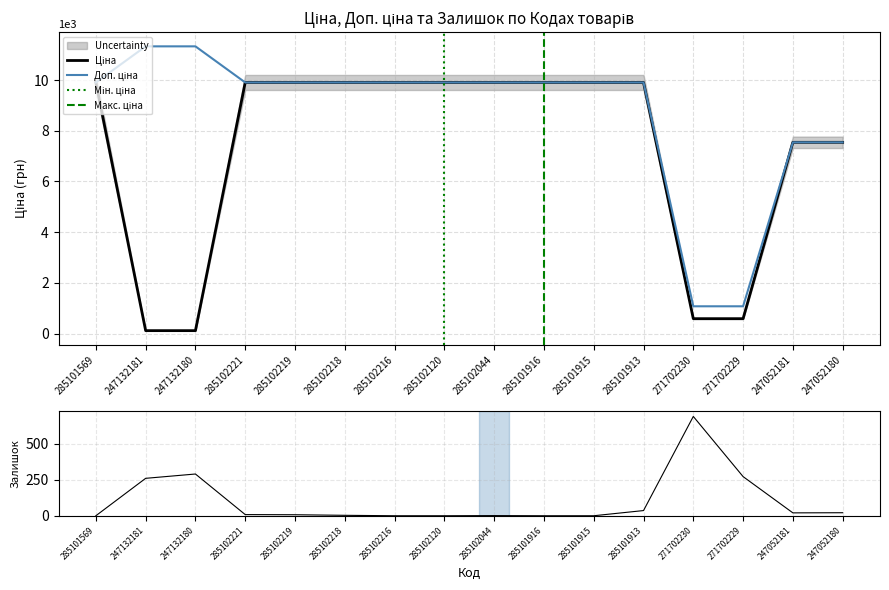

What is the sum of all Ціна values?

115575.3